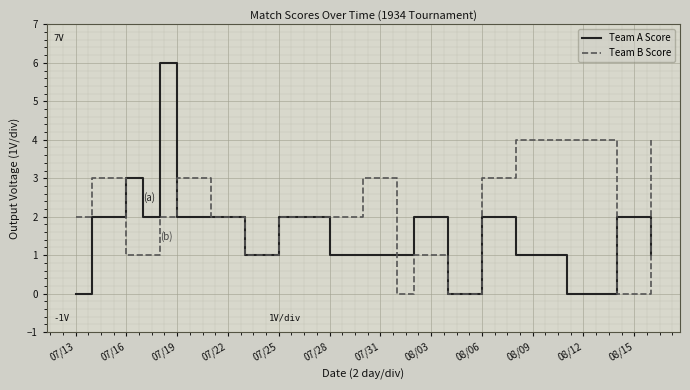

Which series has the widest spread of values?

Team A Score